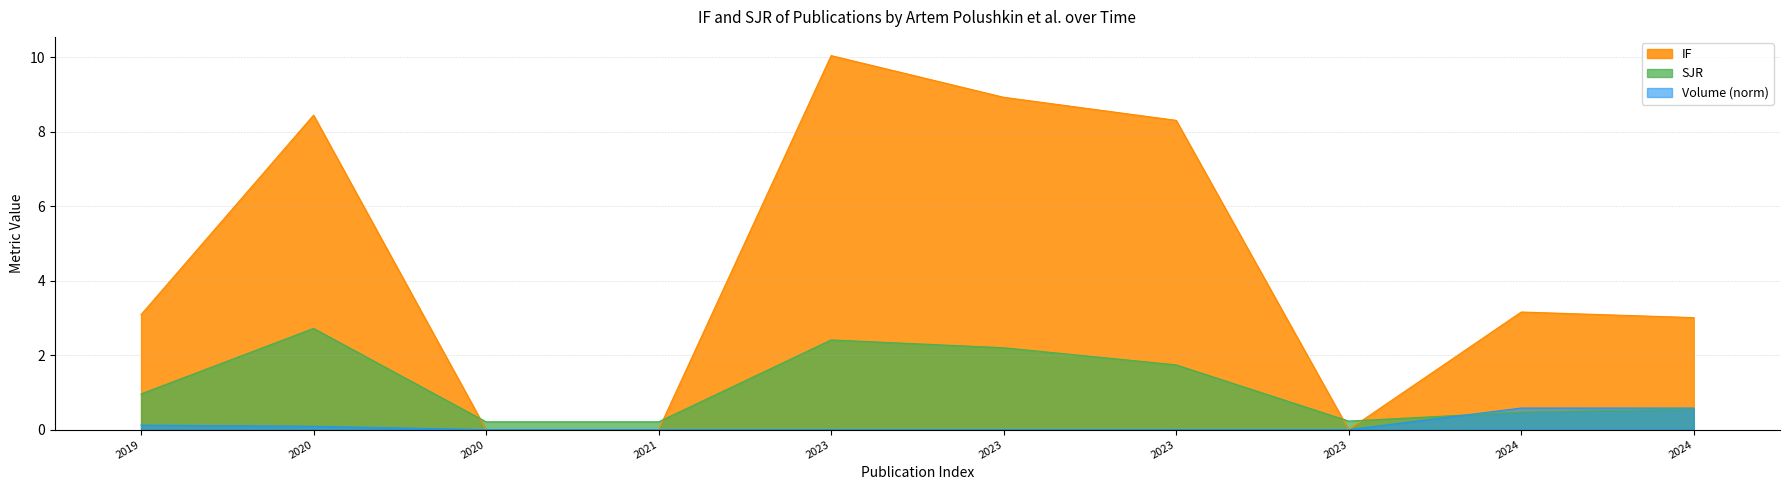

Is the value of SJR at 2021 greater than the value of IF at 2020?

No